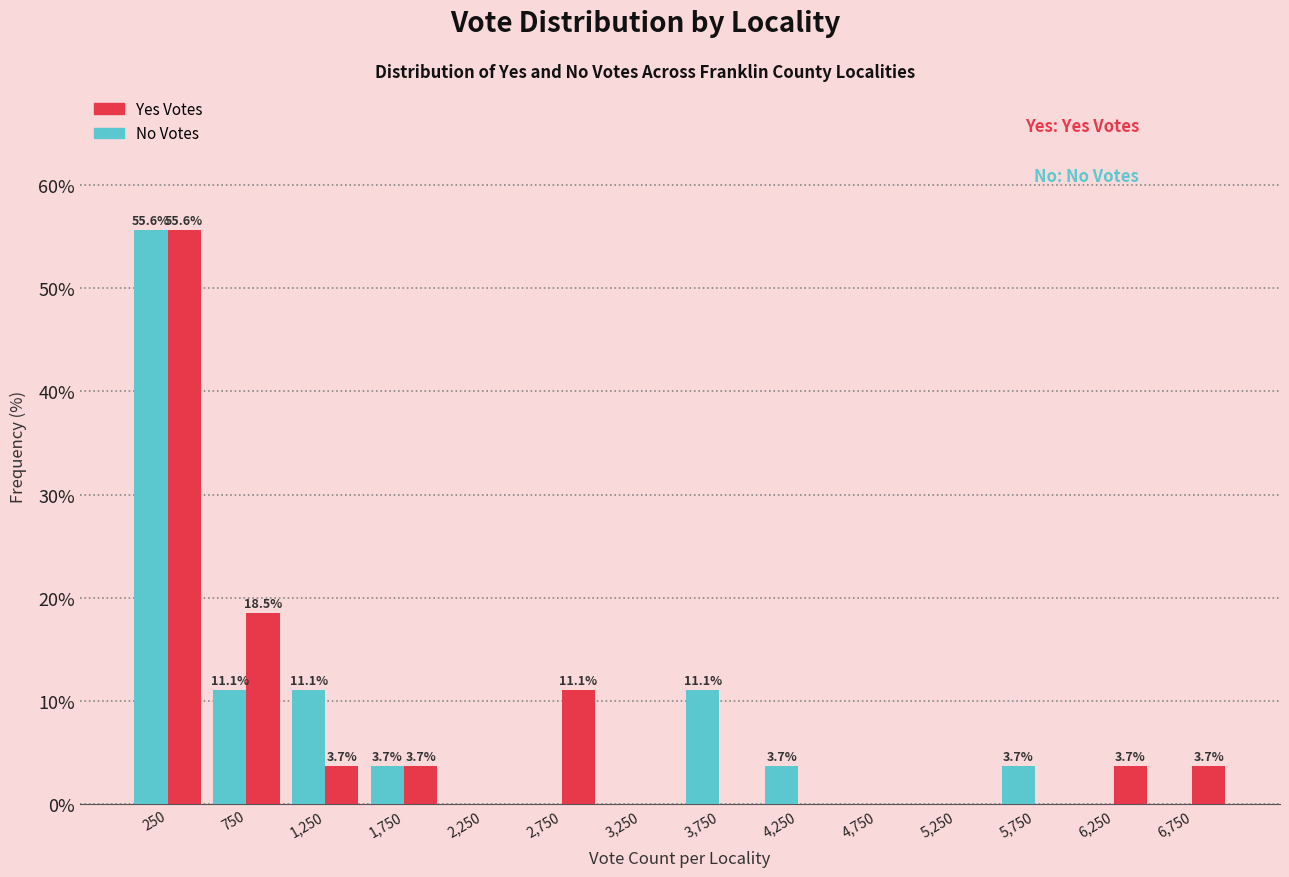

In the No Votes series, which range on the x-axis has the tallest bar?

0 to 500